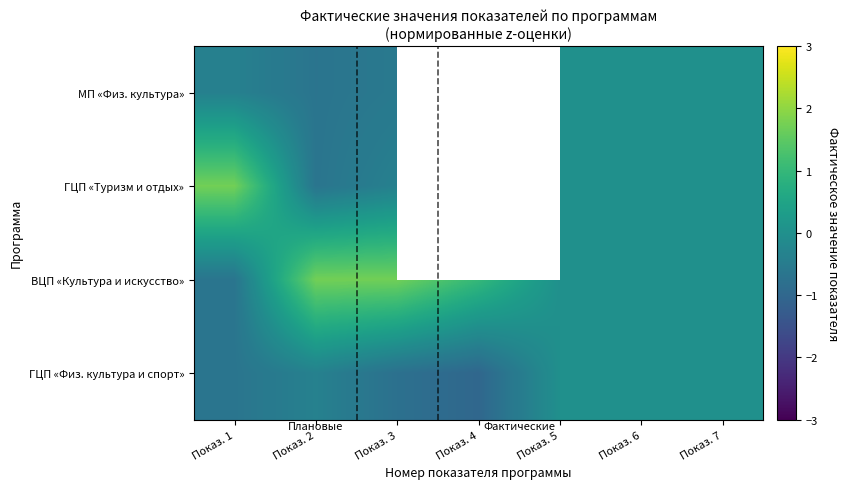

How many negative values does the МП «Физ. культура» series have?

3